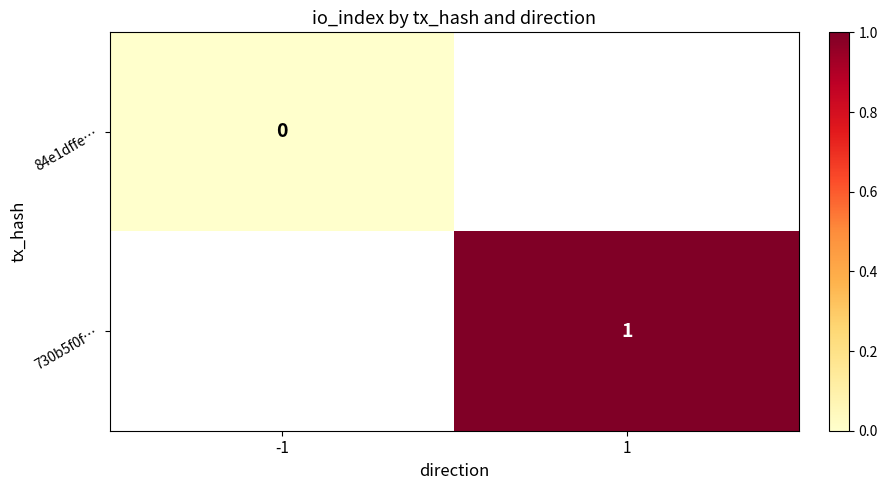

Between -1 and 1, which is larger?

1